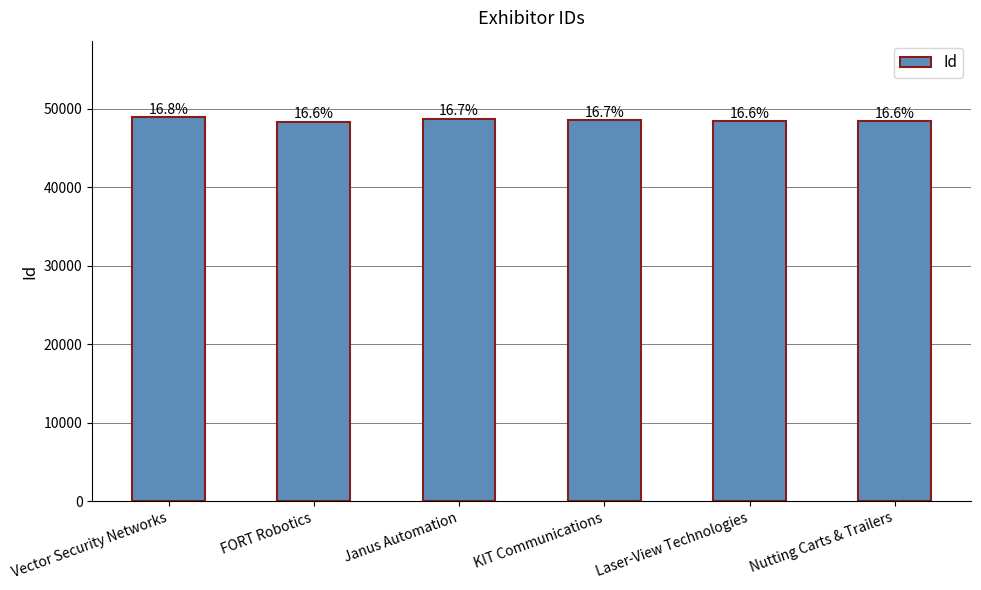

What is the label of the 6th bar from the left?

Nutting Carts & Trailers